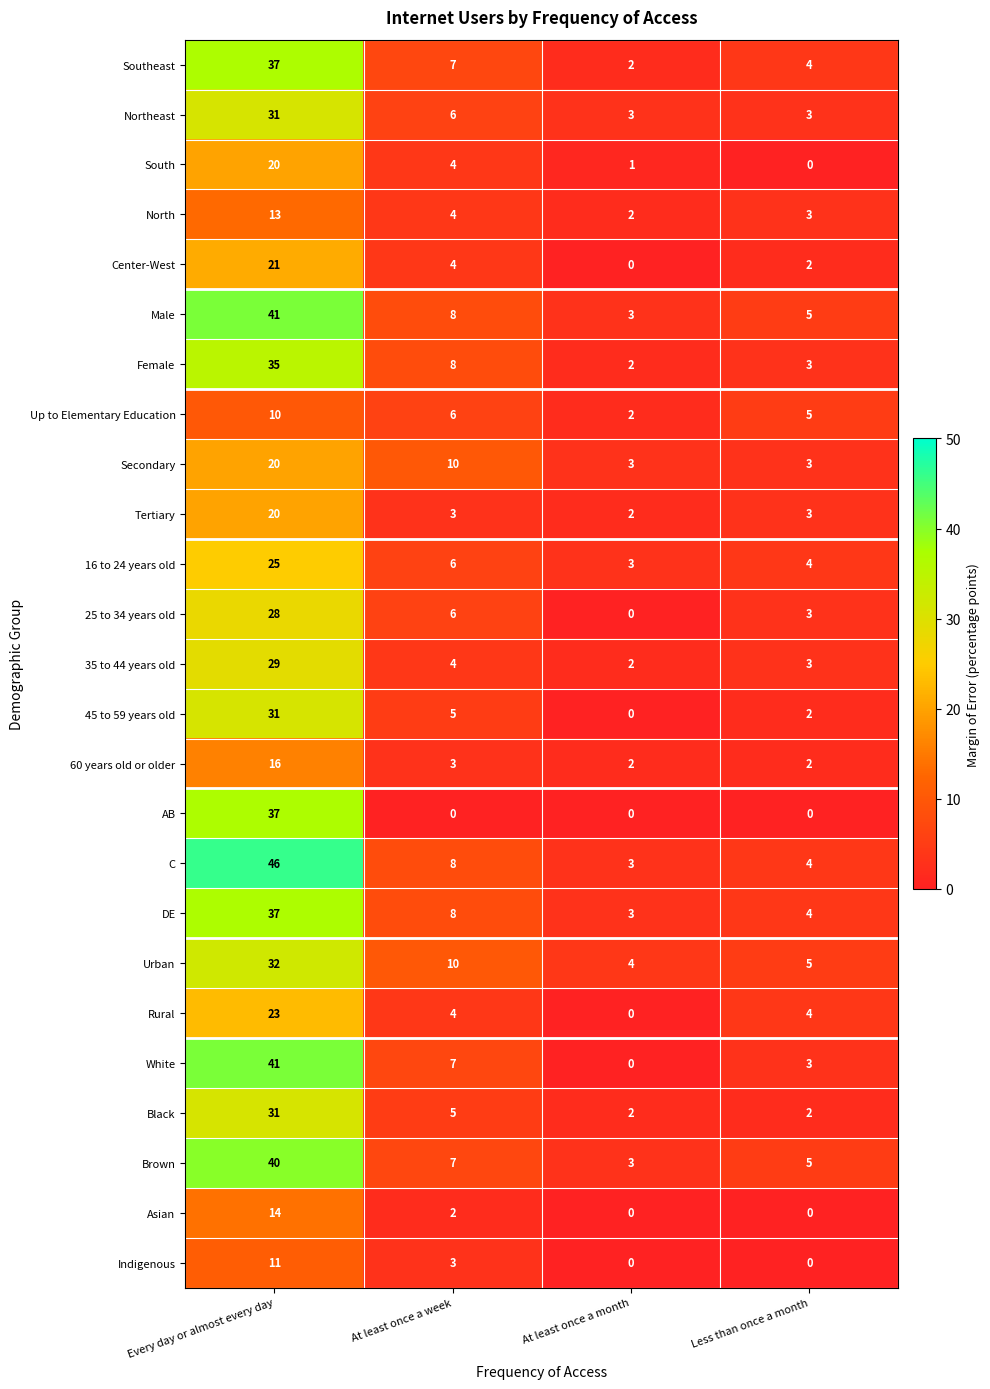

Is it true that South equals 7 at Less than once a month?

False